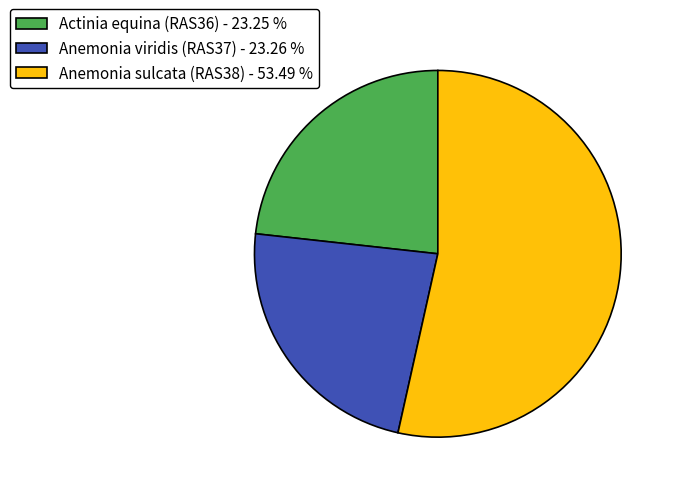

Does Anemonia sulcata (RAS38) - 53.49 % account for over 50% of the chart?

Yes